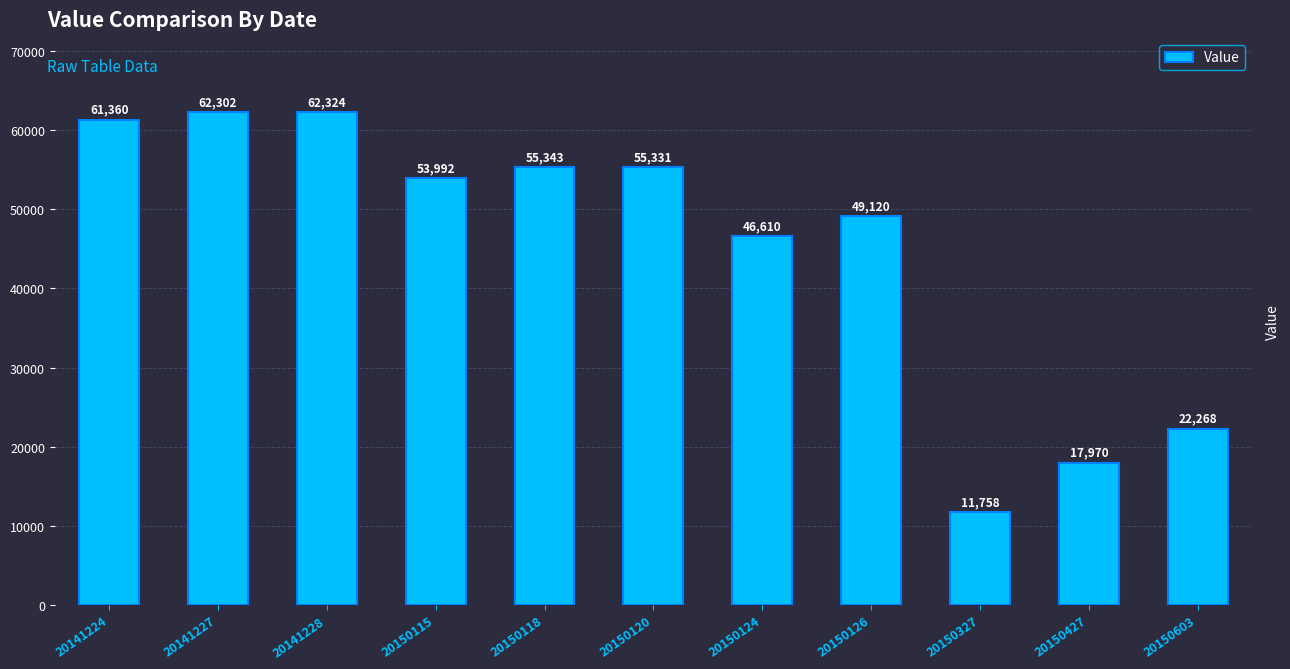

What is the sum of the values at 20141228 and 20141227?

124626